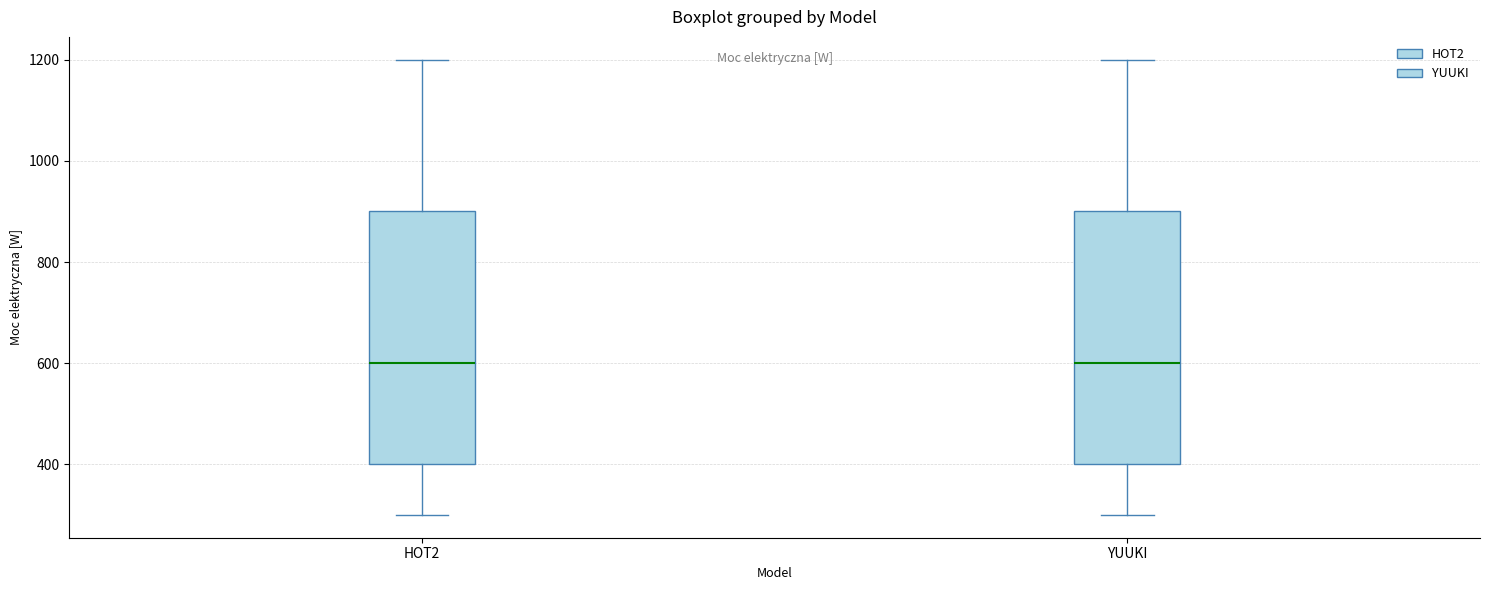

Reading left to right, read every box against the y-axis: the position of its median line, the range the box covers, and the ends of its whiskers. The values are not printed on the chart, so give them approximately, as read against the axis.

HOT2: median 600, box 400 to 900, whiskers 300 to 1200
YUUKI: median 600, box 400 to 900, whiskers 300 to 1200